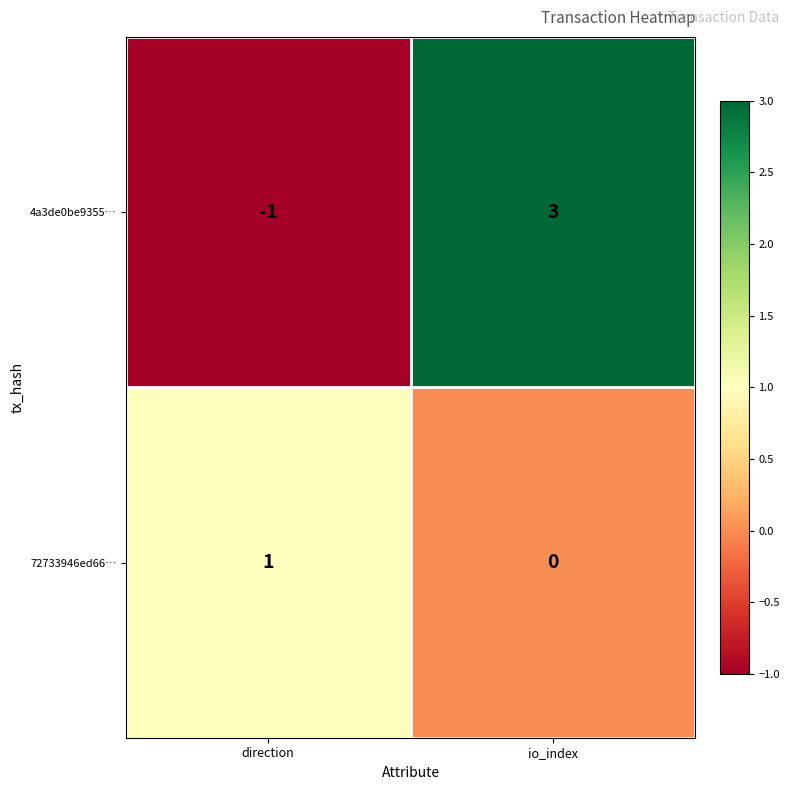

What is the difference between the maximum and minimum values in the 4a3de0be9355… series?

4